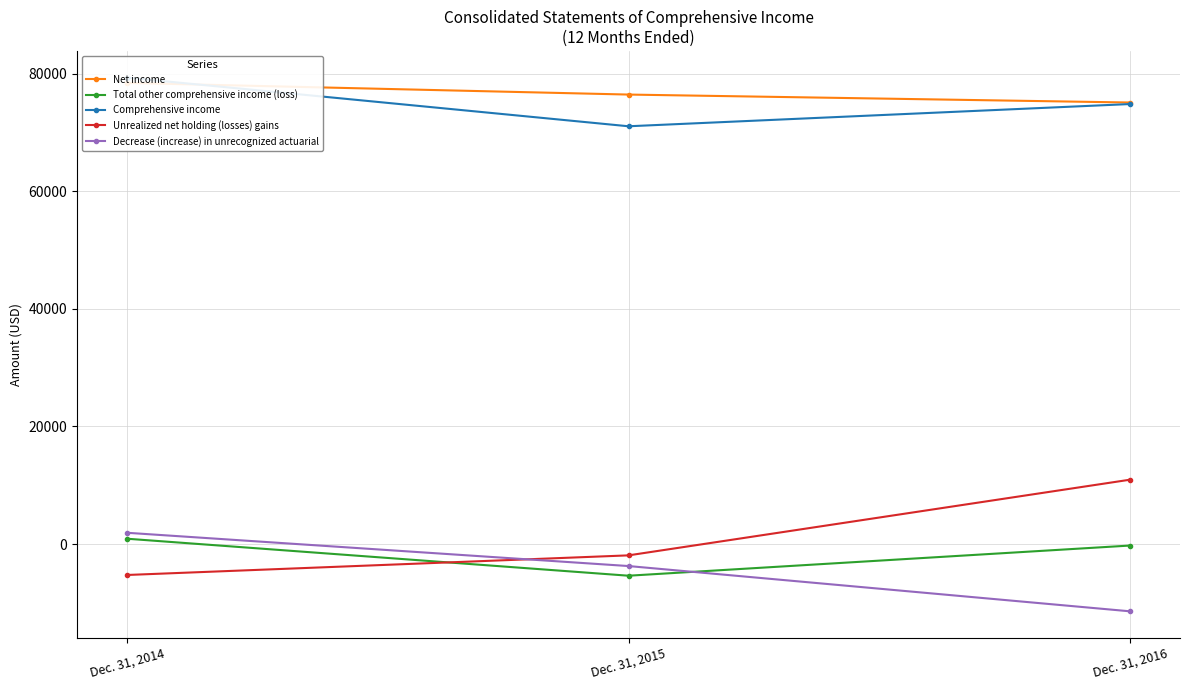

What is the minimum value for Net income?

75074